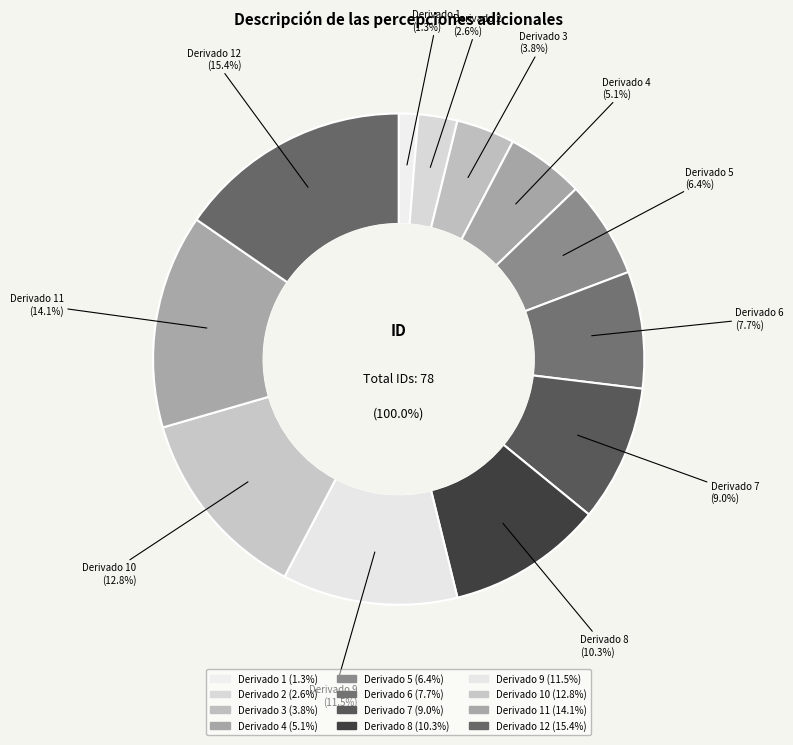

To the nearest percent, what is the average slice percentage?

8%